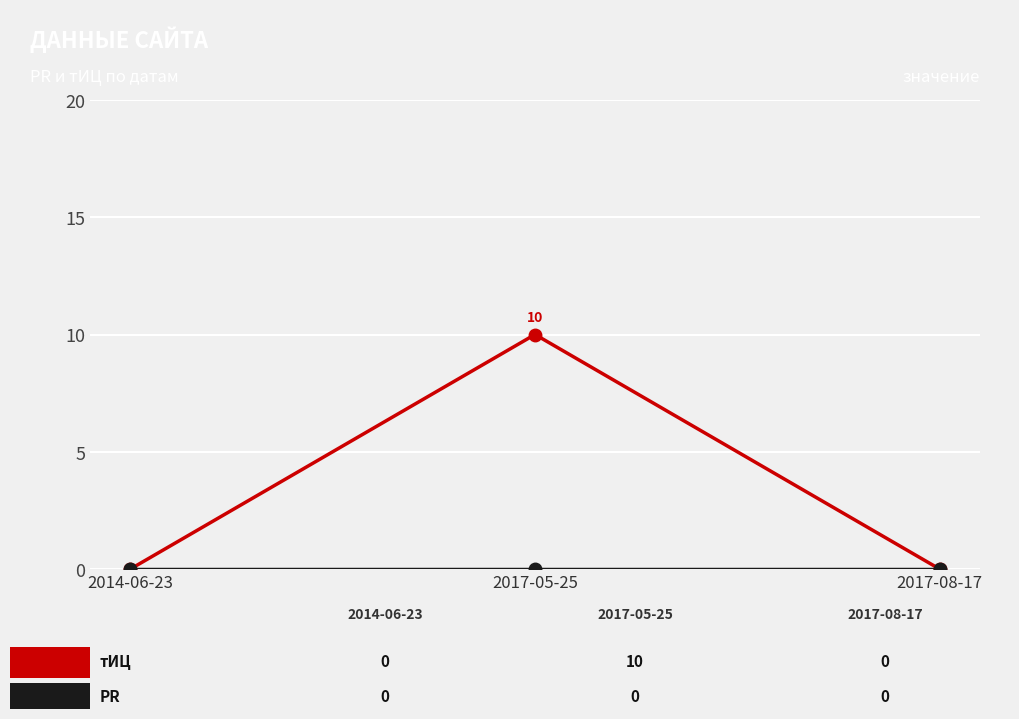

What is the greatest value displayed?

10